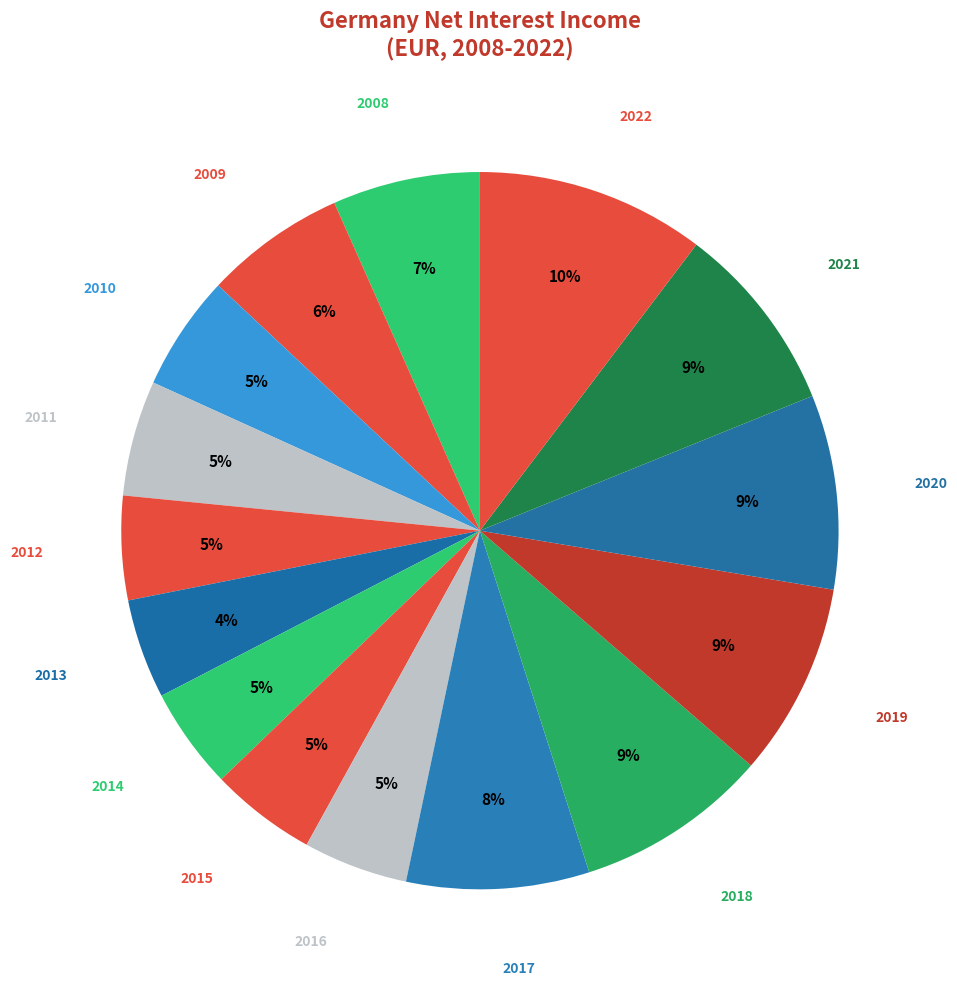

True or false: 2012 accounts for 5% of the total.

True